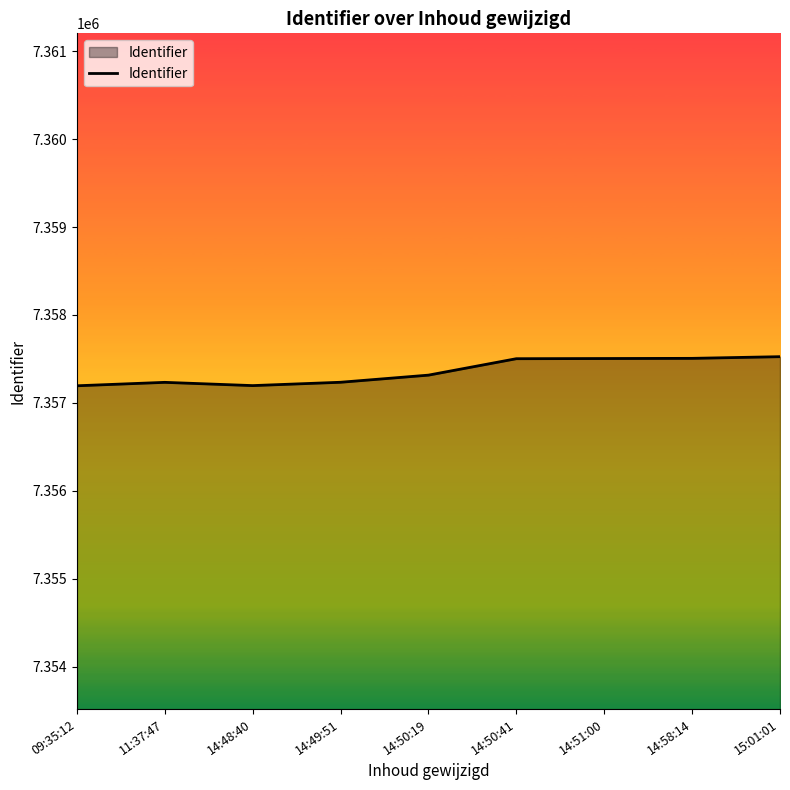

What is the ratio of the value at 09:35:12 to the value at 11:37:47?

1.0